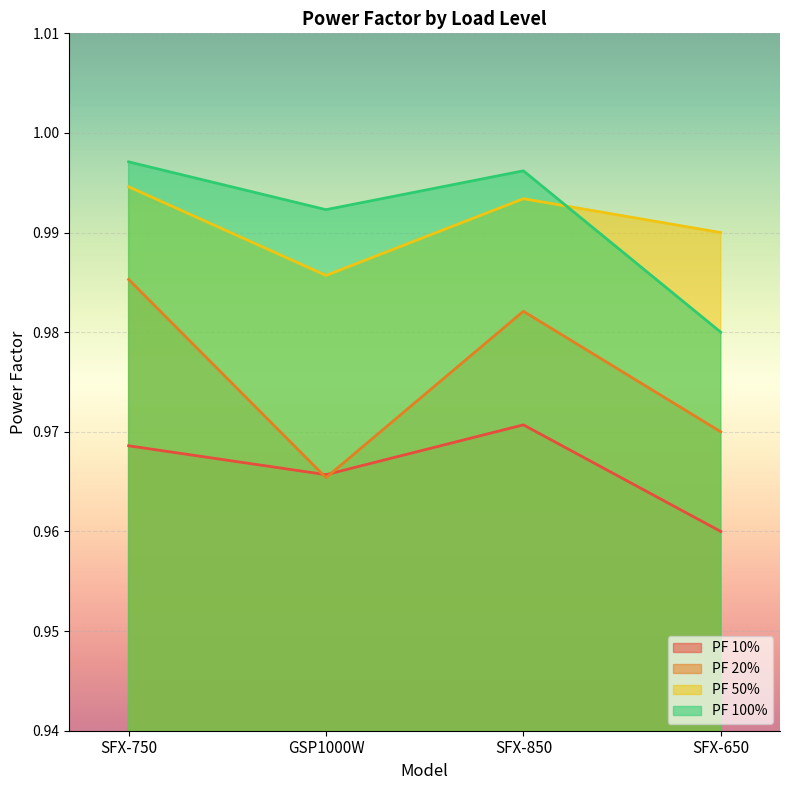

Reading left to right, list all the values displayed in this chart.

PF 10%: 1.0	1.0	1.0	1.0
PF 20%: 1.0	1.0	1.0	1.0
PF 50%: 1.0	1.0	1.0	1.0
PF 100%: 1.0	1.0	1.0	1.0